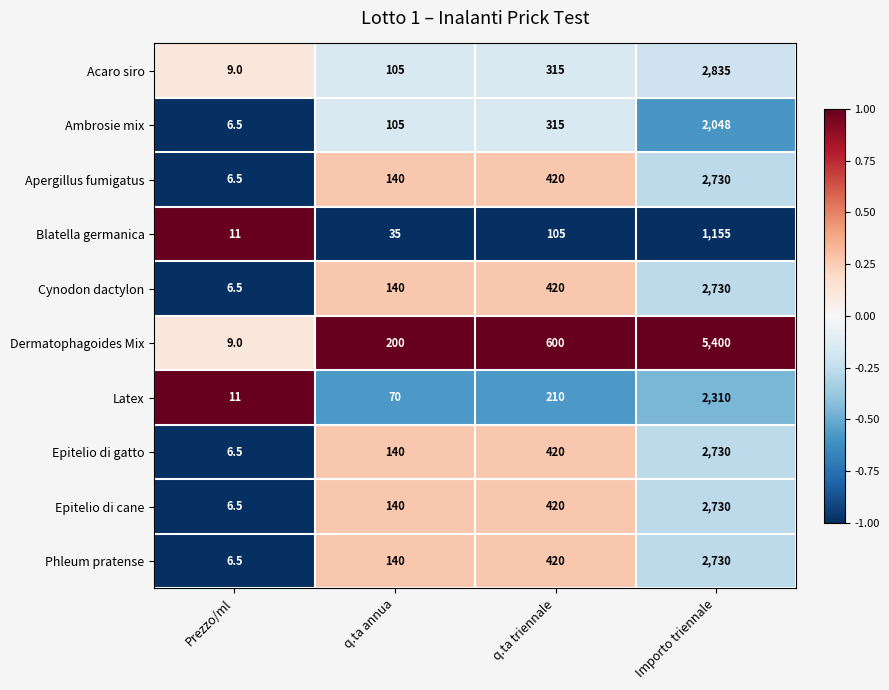

What is the spread (max minus min) of values at q.ta triennale?

495.0